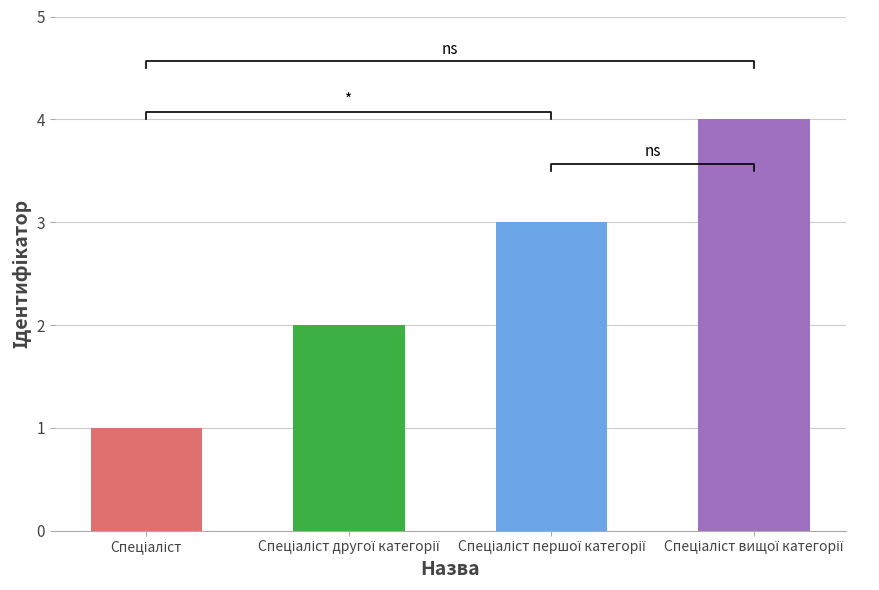

The value at Спеціаліст першої категорії is 4. True or false?

False